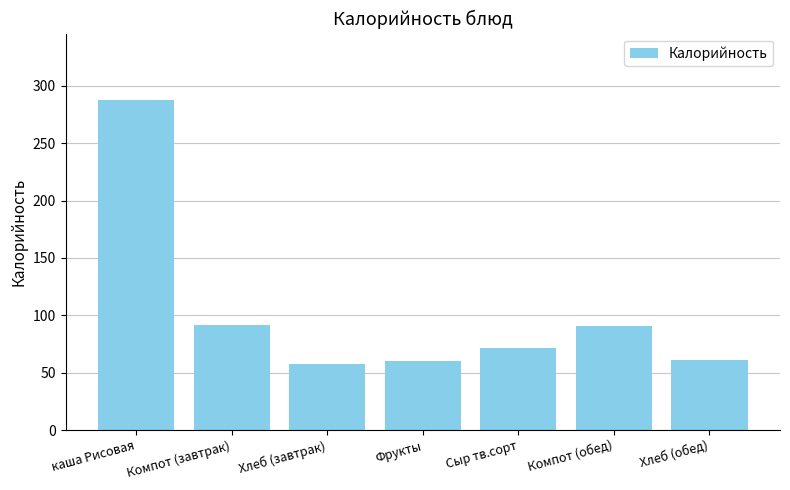

Does the chart contain any negative values?

No